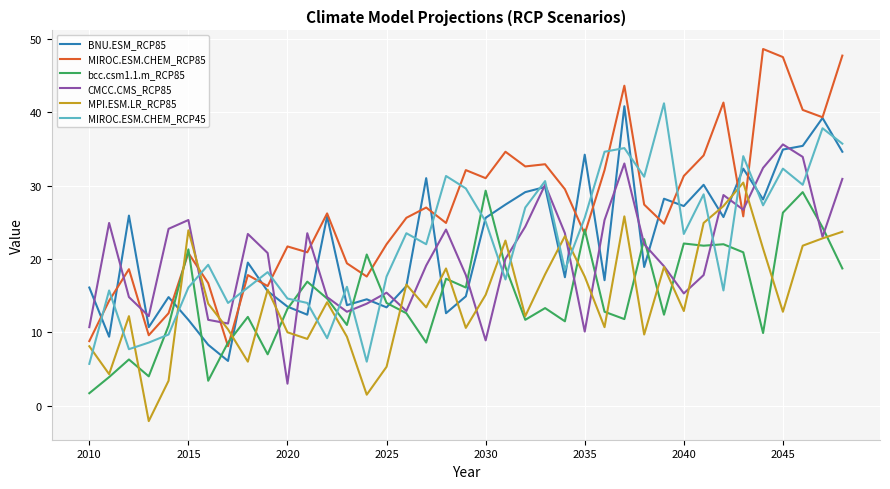

Which series has the largest total across all categories?

MIROC.ESM.CHEM_RCP85